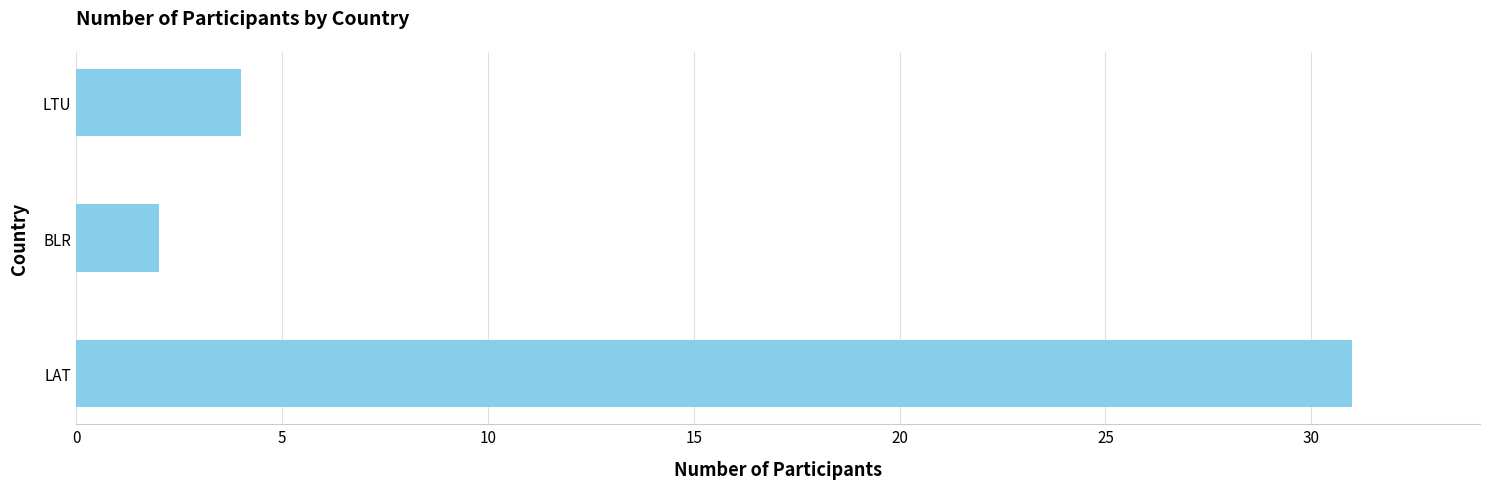

Rank the categories by value from lowest to highest.

BLR, LTU, LAT